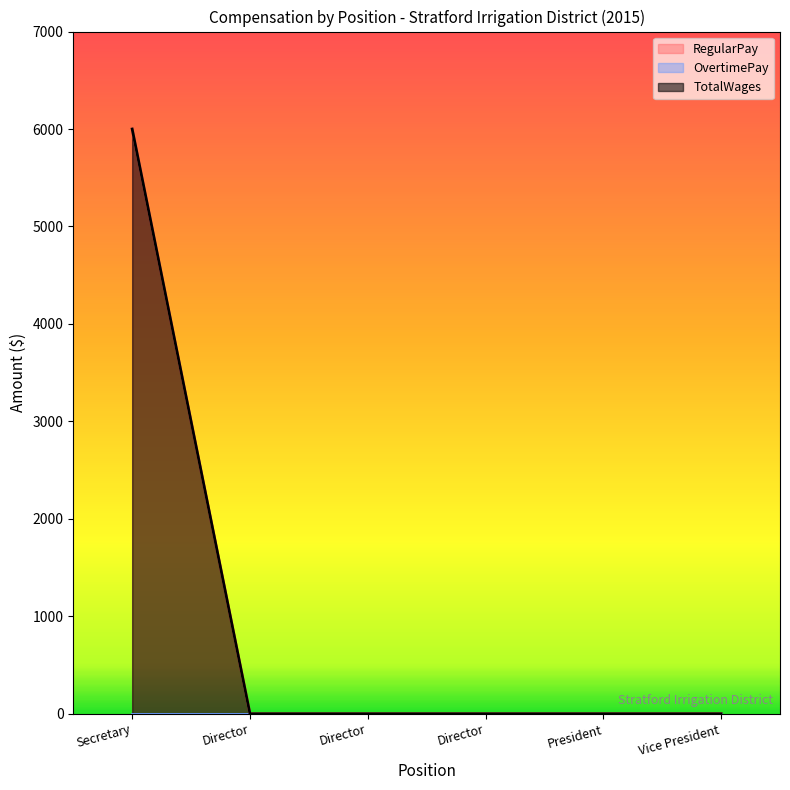

What is the difference between the maximum and minimum values in the TotalWages series?

6000